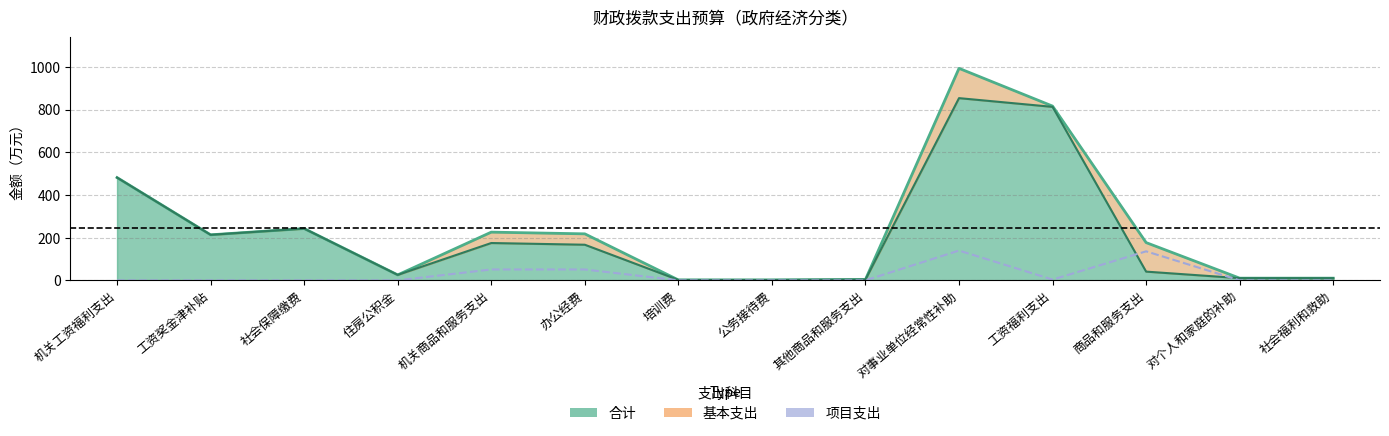

The 基本支出 series shows 242.6 at 社会保障缴费. True or false?

True